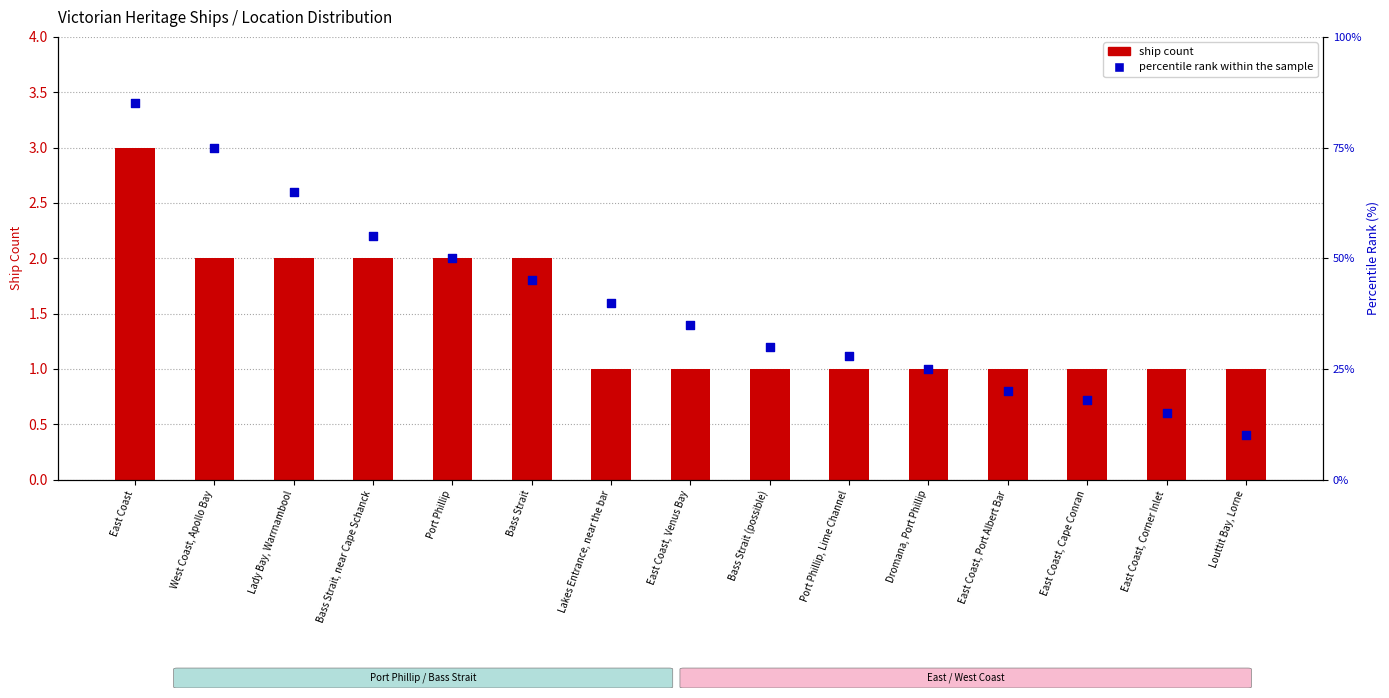

Which series has the largest total across all categories?

percentile rank within the sample